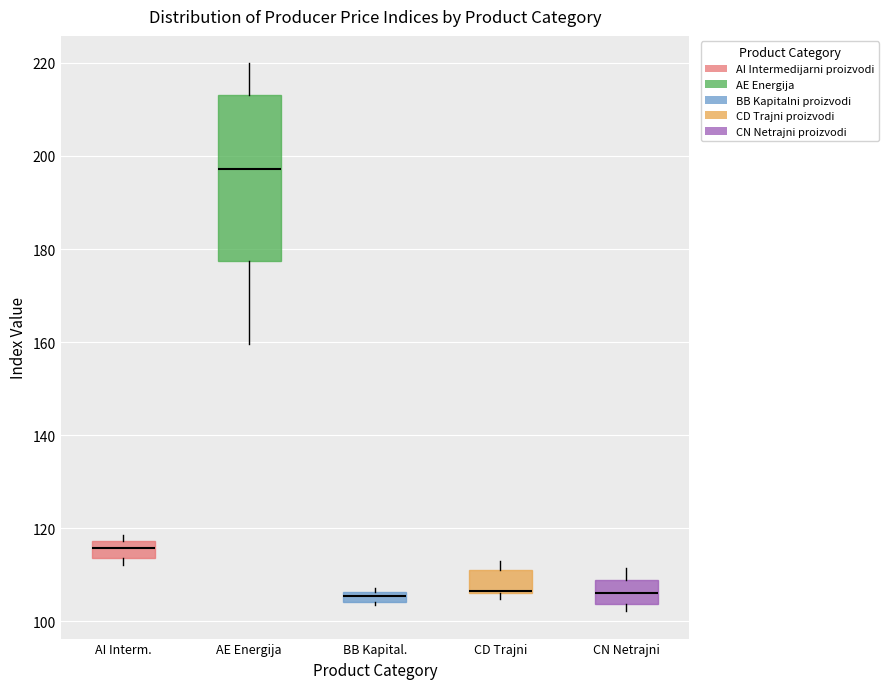

Comparing the boxes themselves (not the whiskers), which one is the tallest?

AE Energija